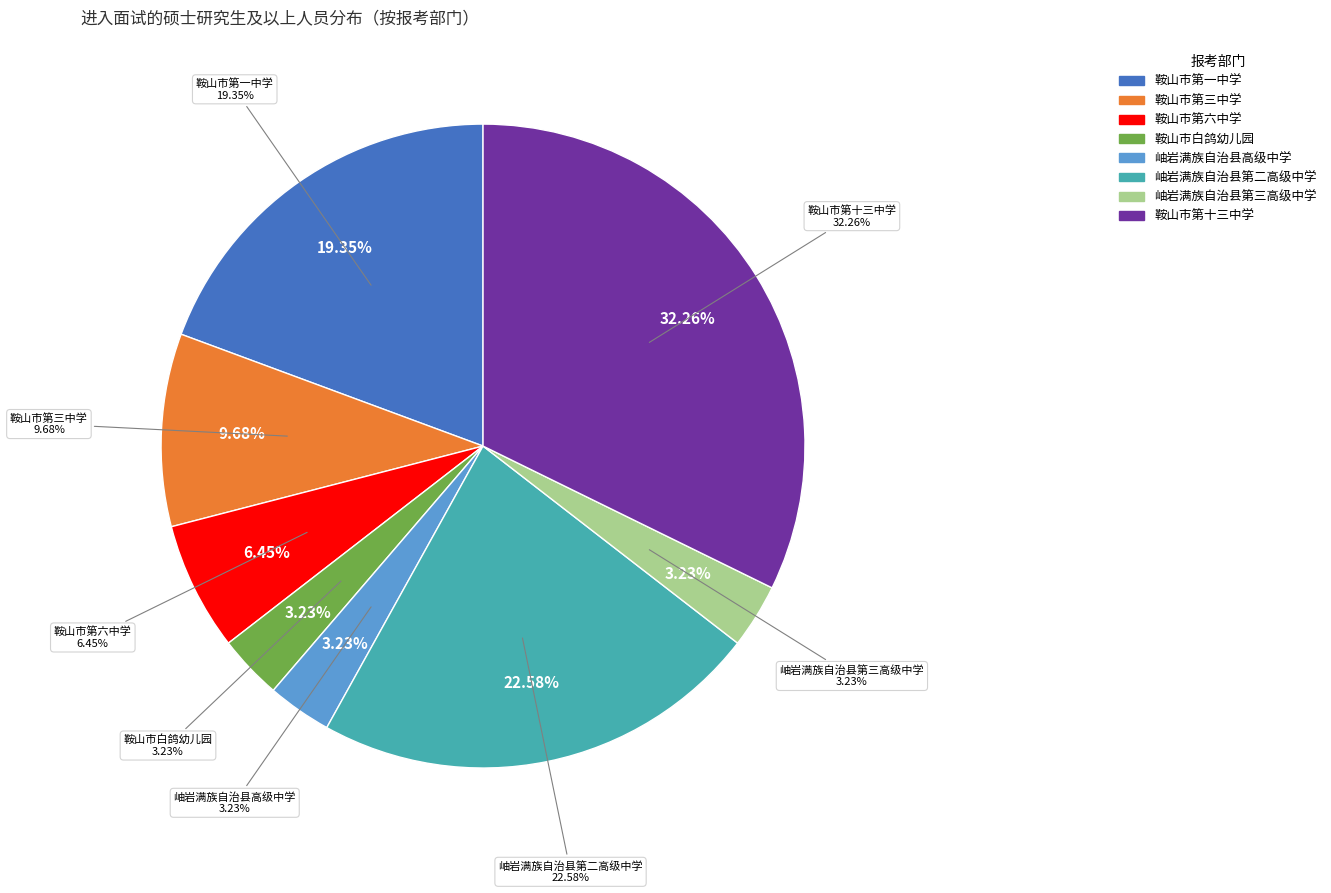

Does 鞍山市白鸽幼儿园 represent more than half of the total?

No